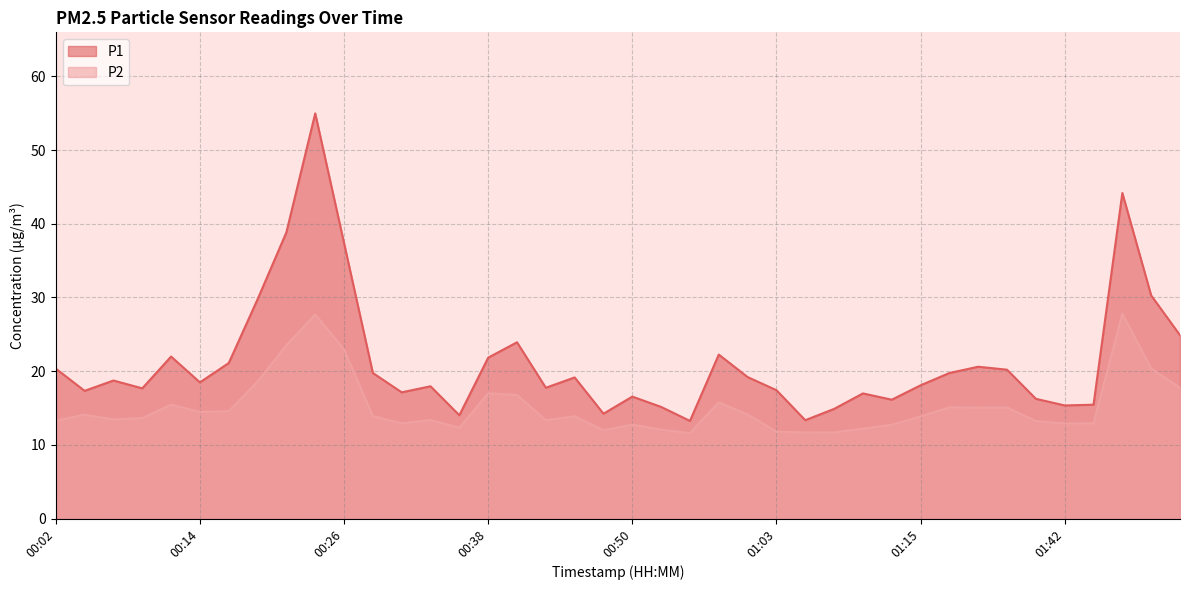

Is the value of P2 at 00:53 greater than the value of P1 at 00:02?

No